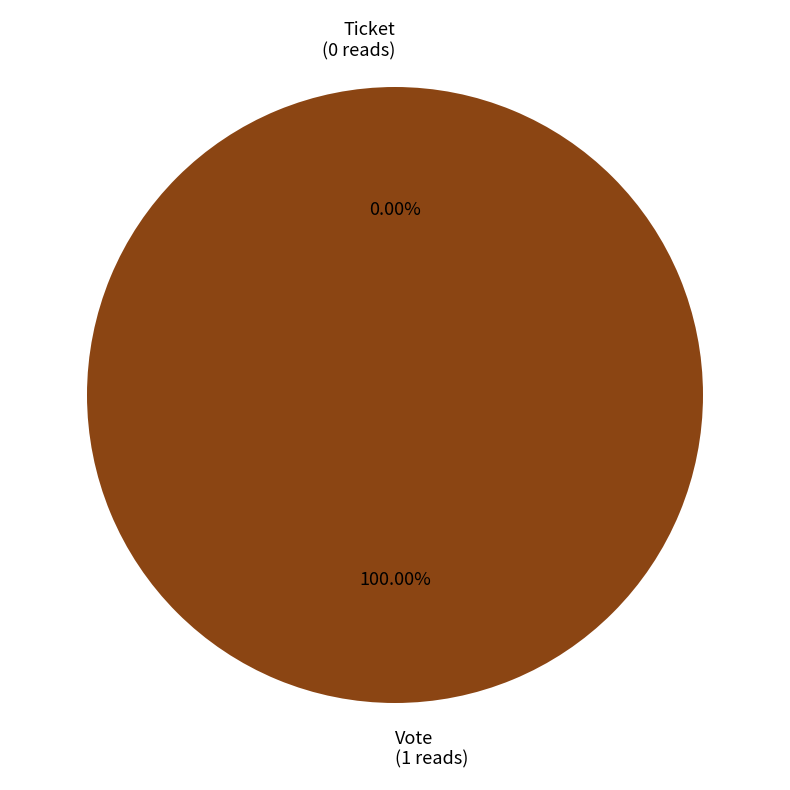

Is there any slice that represents more than half of the pie?

Yes